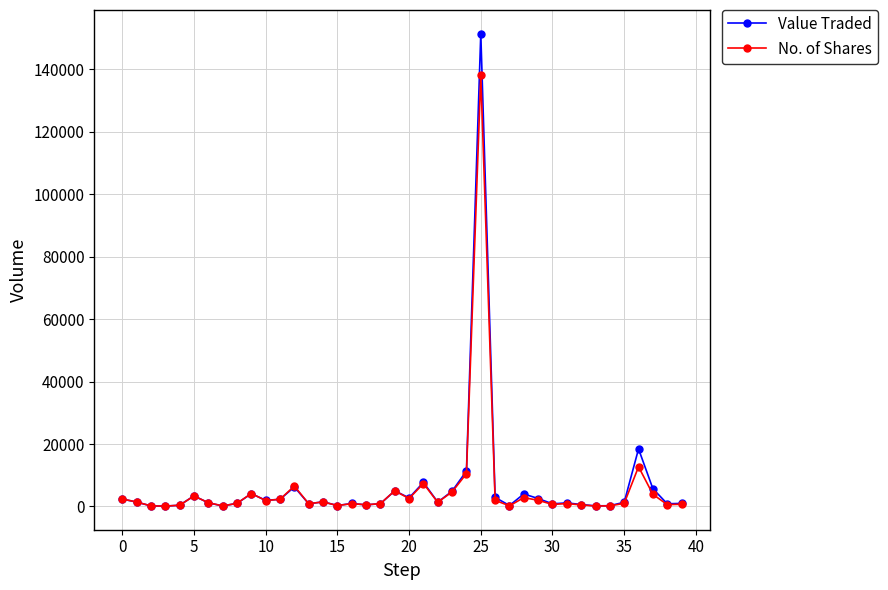

Rank the series by their maximum value, from lowest to highest.

No. of Shares, Value Traded